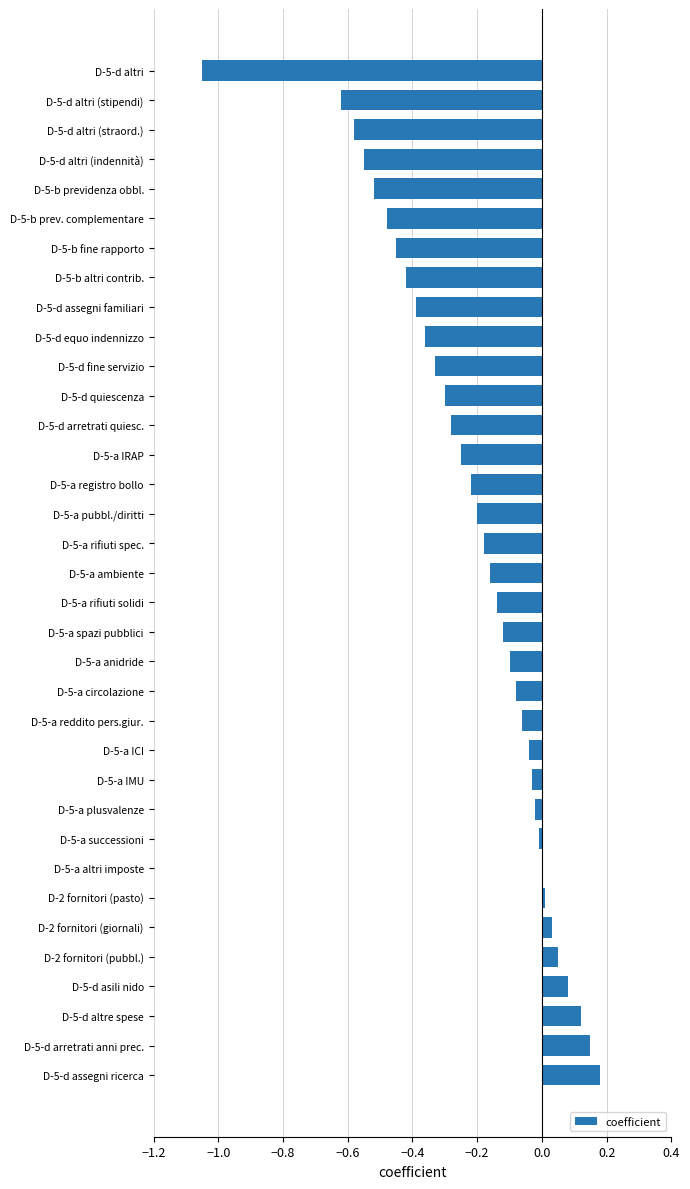

How many categories are shown in the chart?

35